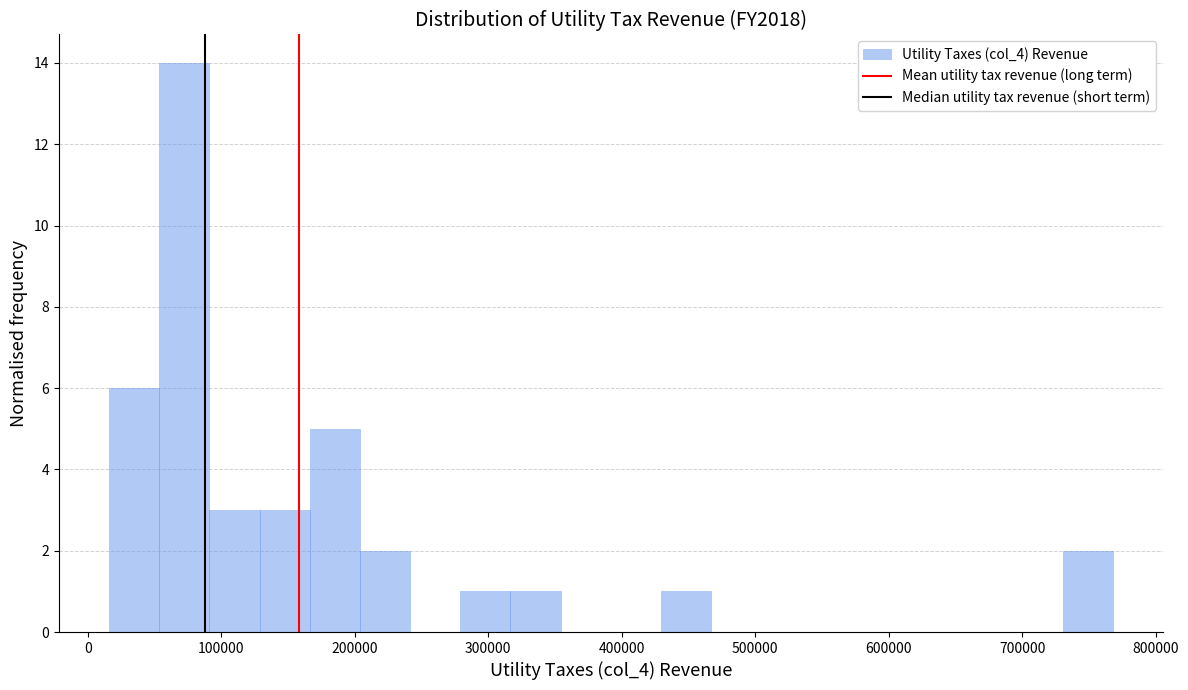

Read against the x-axis, roughly where is the centre of the tallest bar?

70000